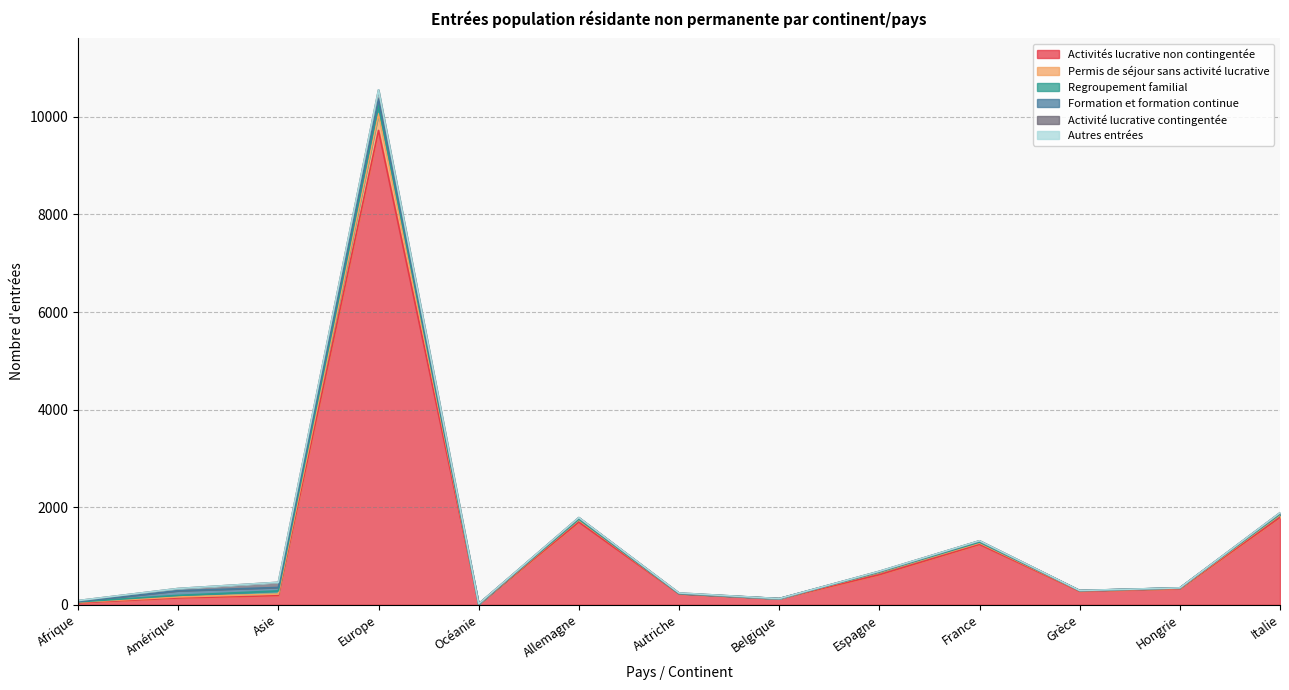

What is the label of the 9th point from the left?

Espagne